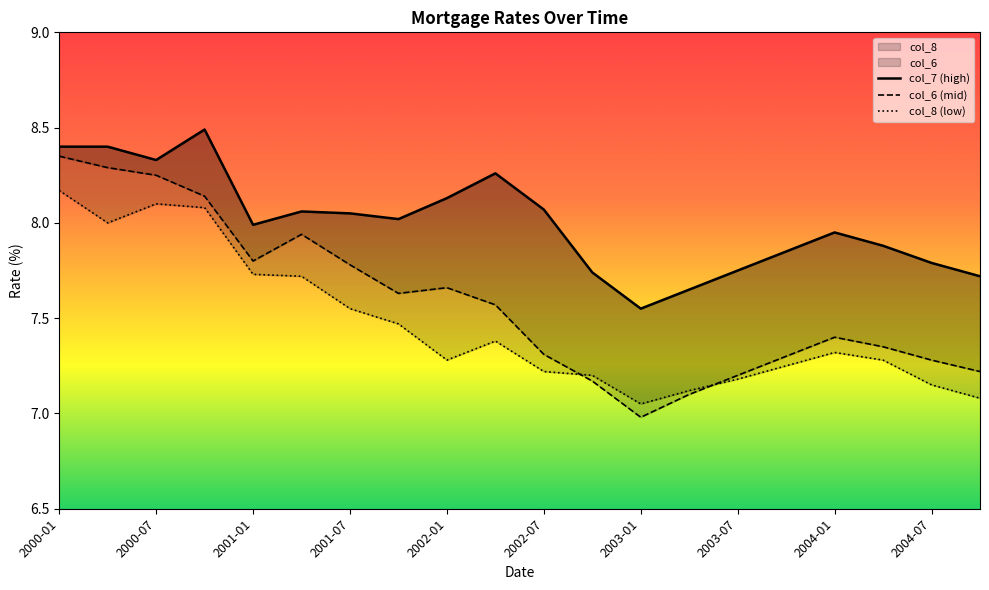

At which category does the chart reach its minimum across all series?

2003-01